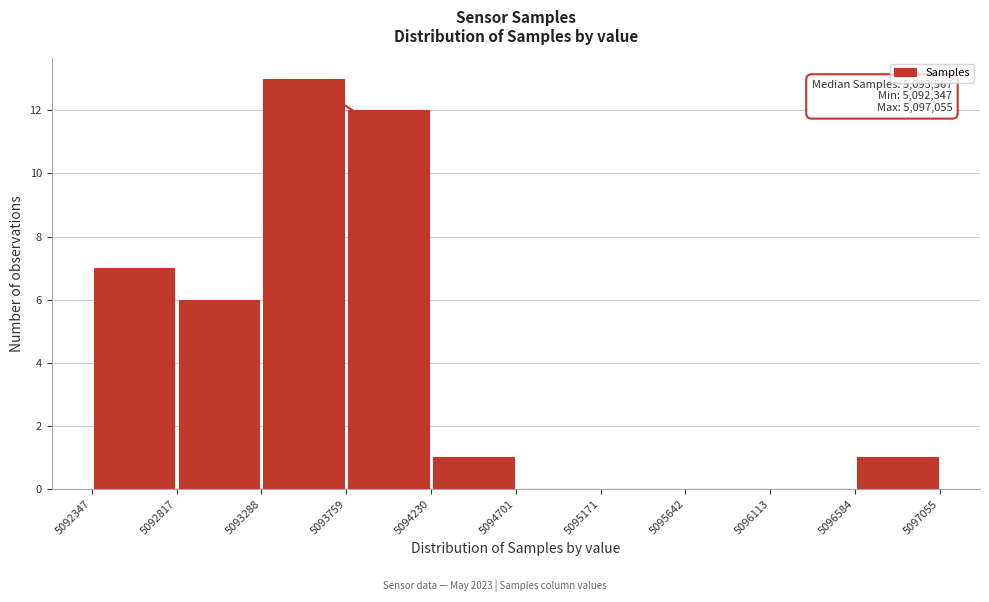

Over which range of the x-axis is the bar tallest?

5093288 to 5093759